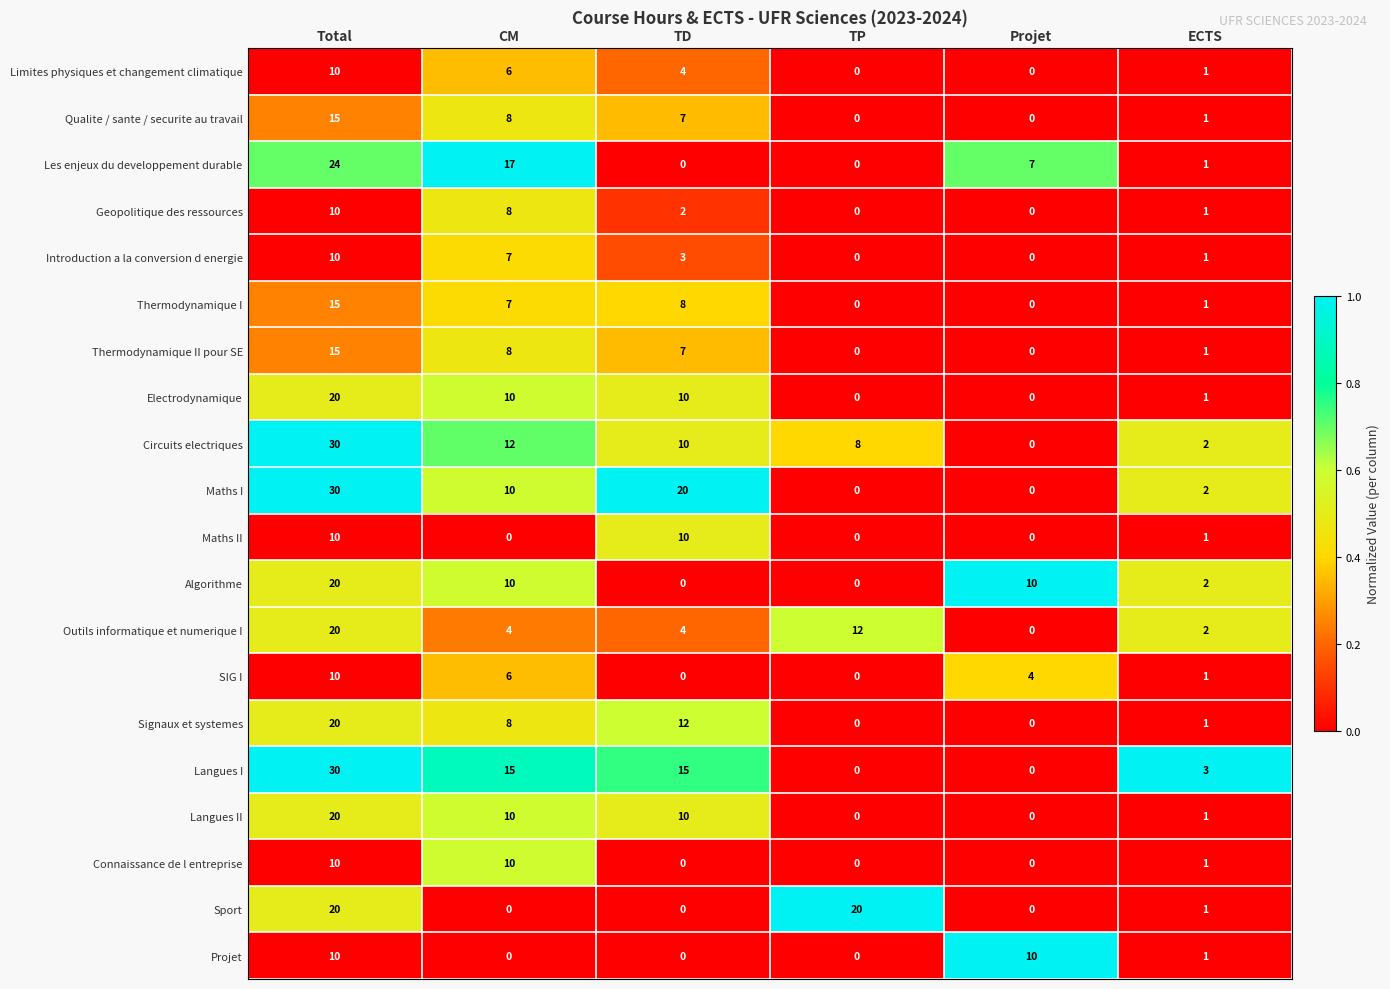

What is the total value across all series at ECTS?

26